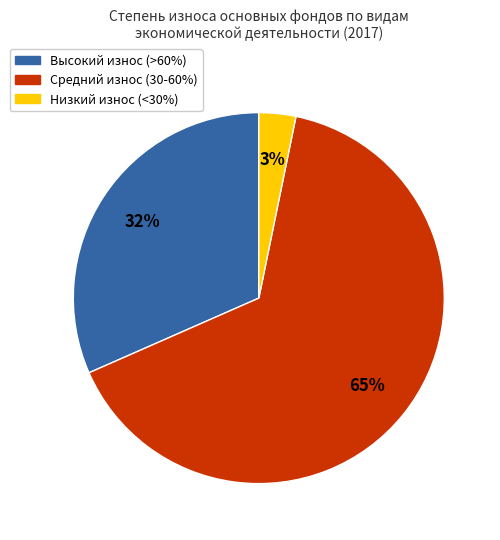

Is there any slice that represents more than half of the pie?

Yes